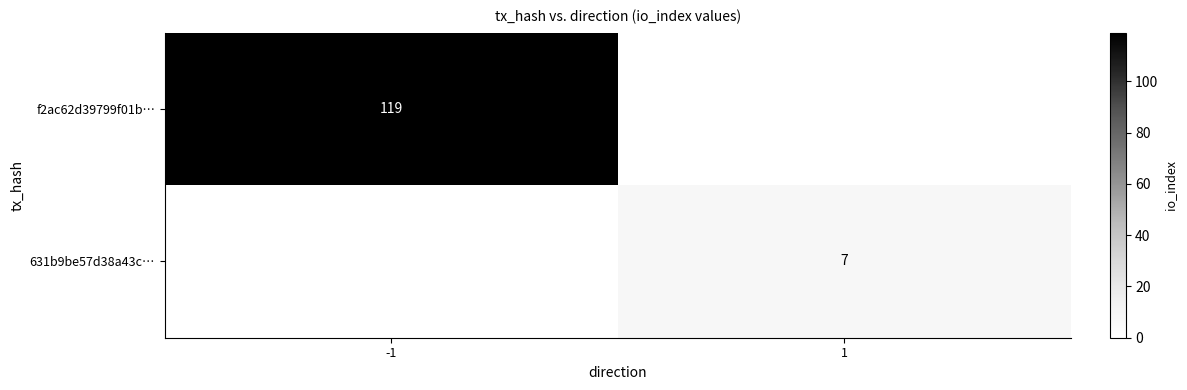

The f2ac62d39799f01b… series shows 198 at -1. True or false?

False